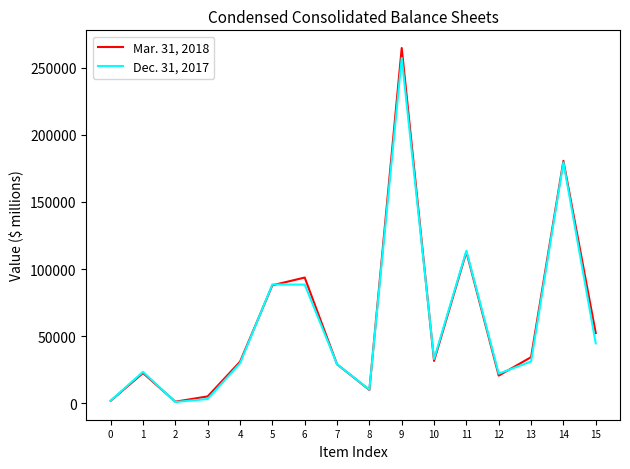

The value of Mar. 31, 2018 at 6 is 93677. True or false?

True